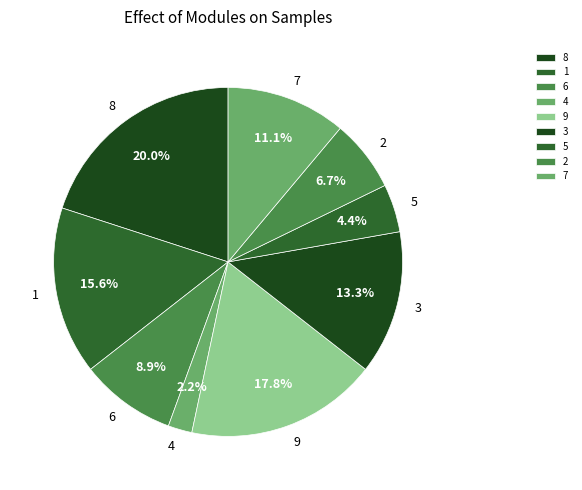

What is the largest slice in the pie chart?

8